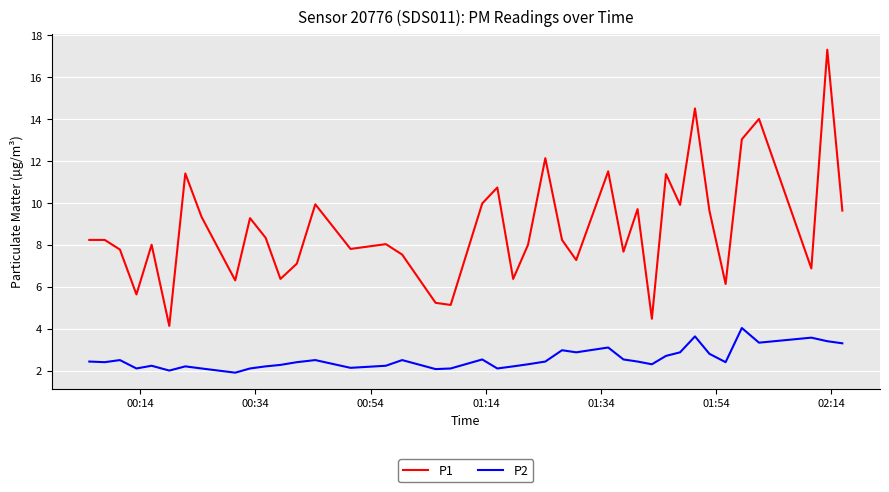

True or false: P1 and P2 cross at least once.

False